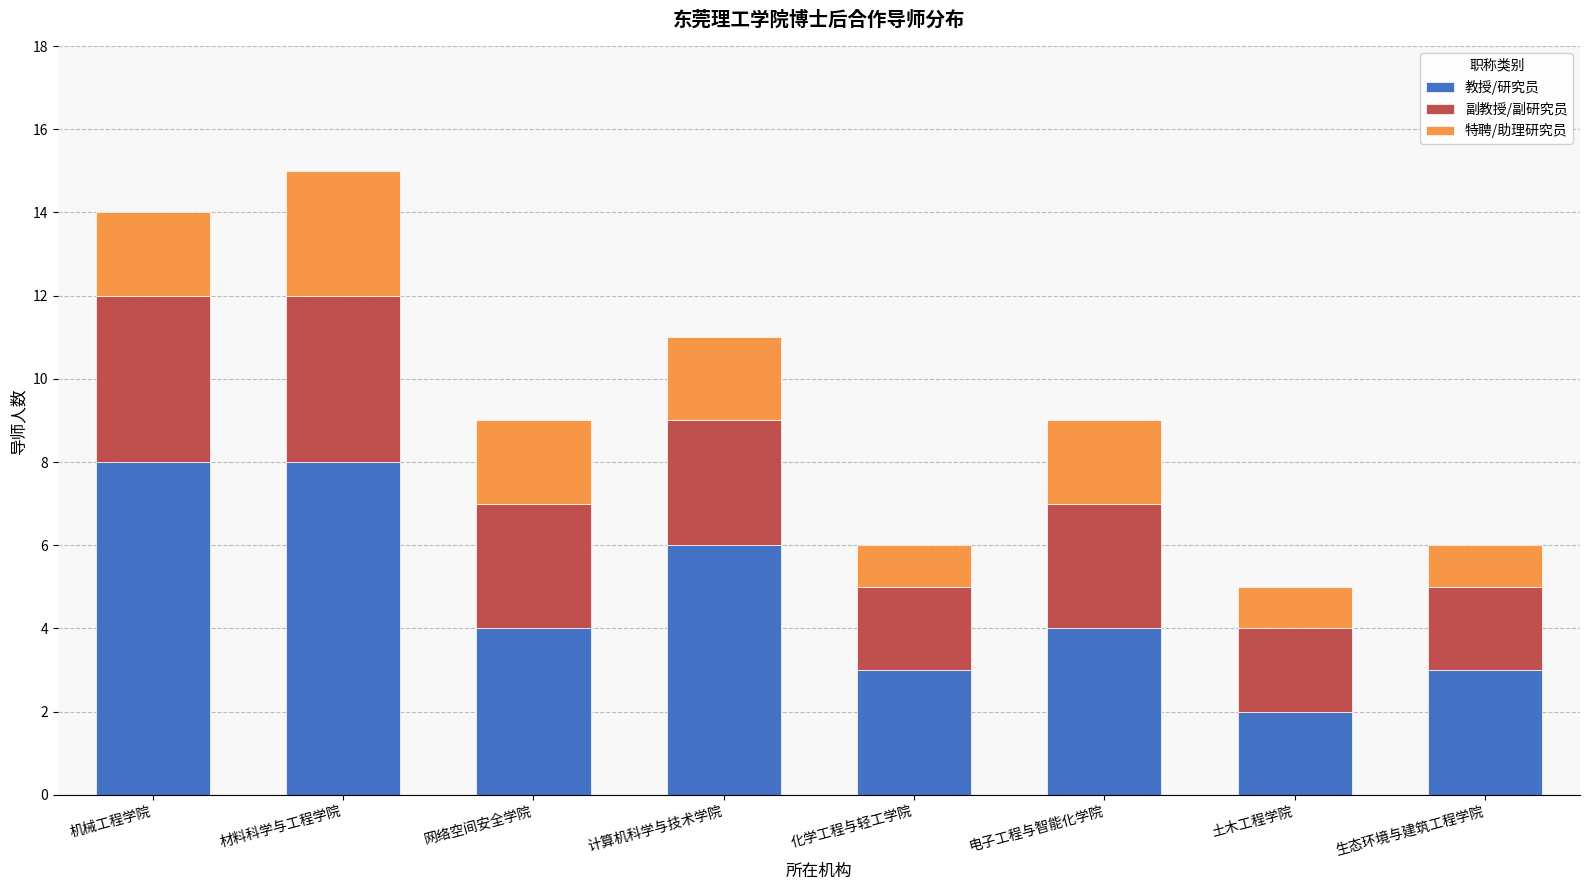

What value does the 教授/研究员 series have at 计算机科学与技术学院?

6